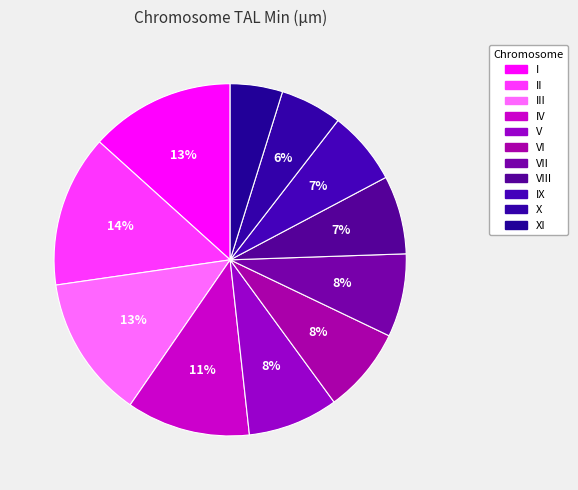

Does I account for over 50% of the chart?

No